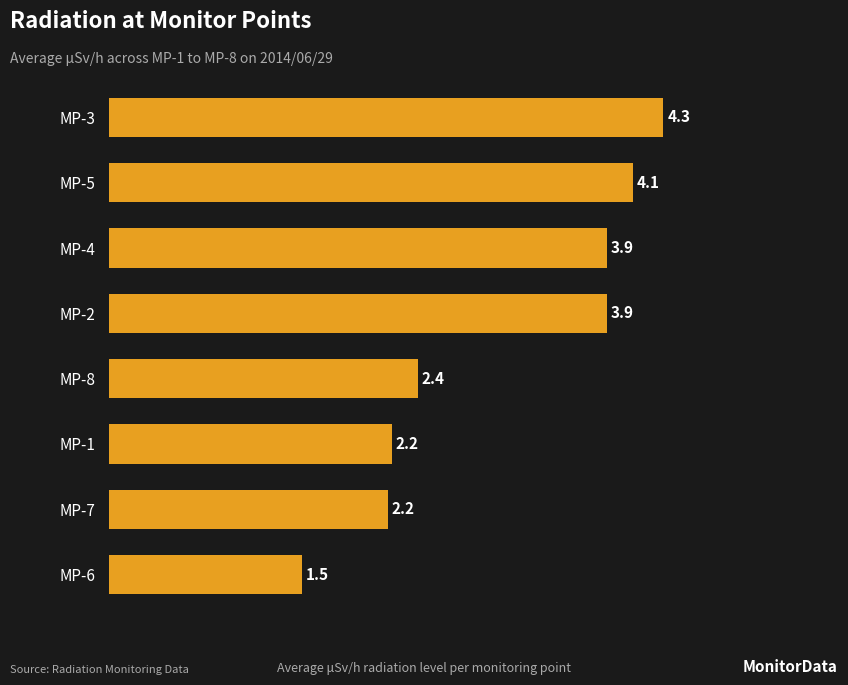

Reading bottom to top, extract all data points from this chart.

1.5	2.2	2.2	2.4	3.9	3.9	4.1	4.3